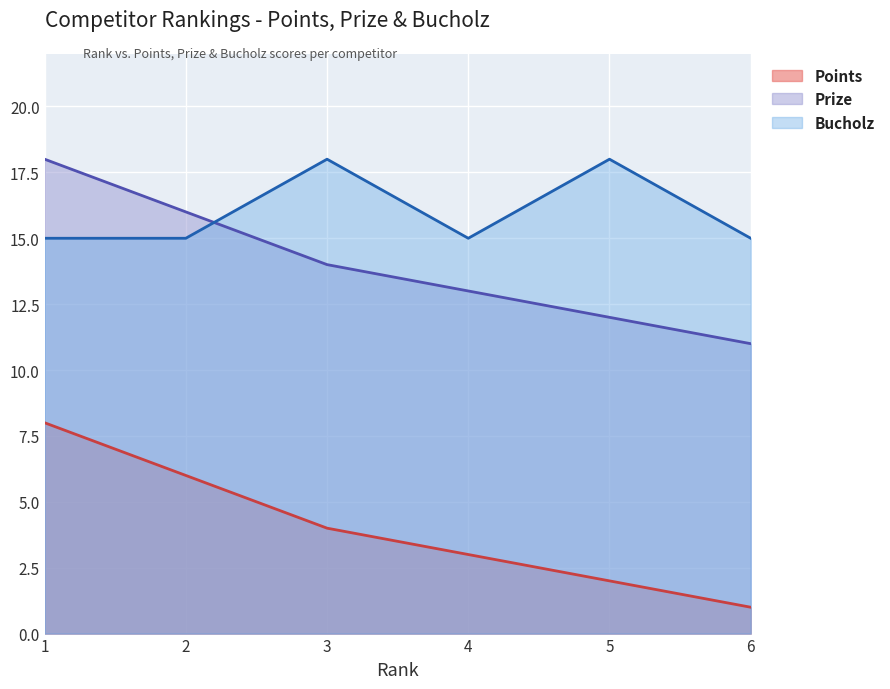

What is the value of the Points point at the 2nd from the left?

6